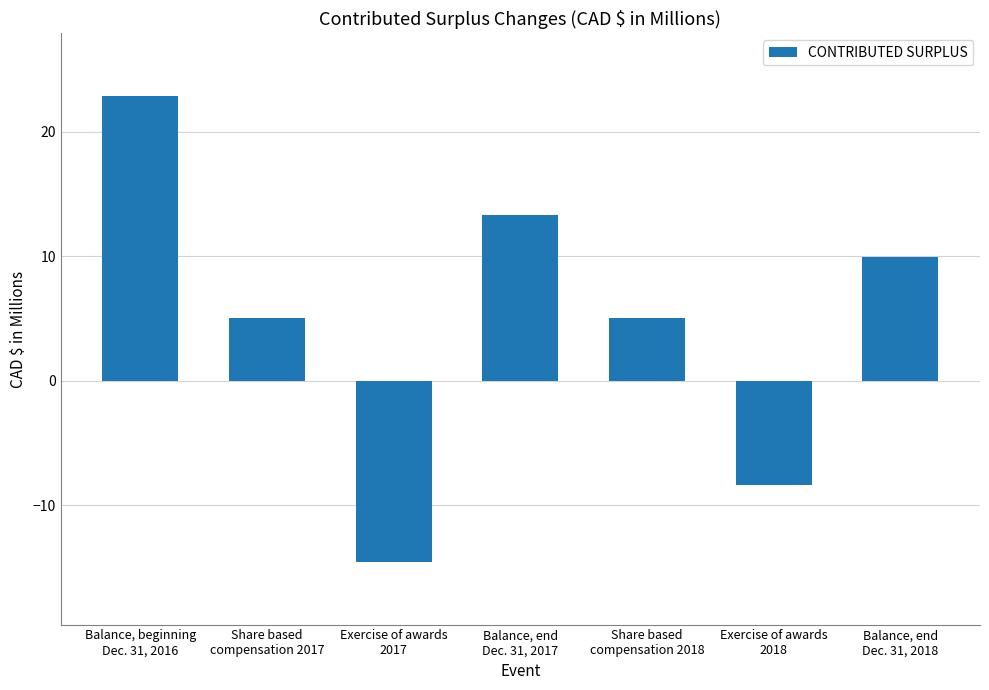

What is the maximum value shown in the chart?

22.9